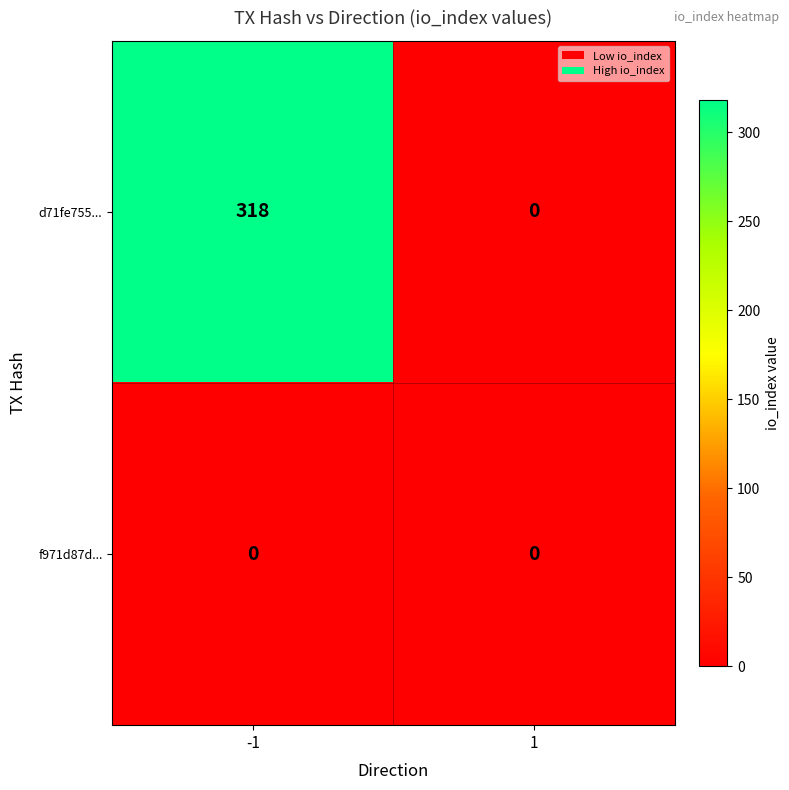

Count the number of categories in the chart.

2